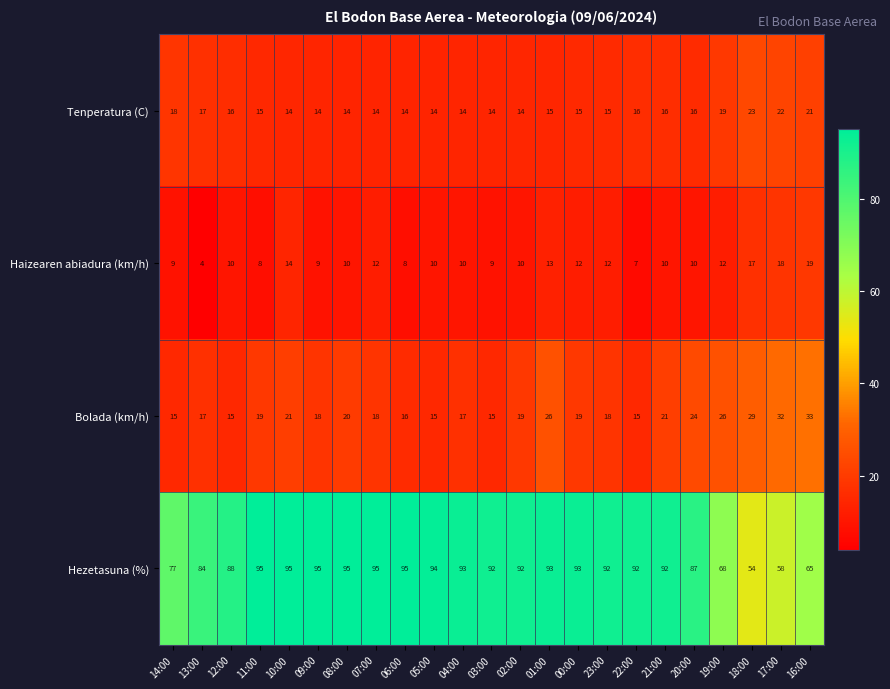

At which category is the sum across all series the highest?

01:00